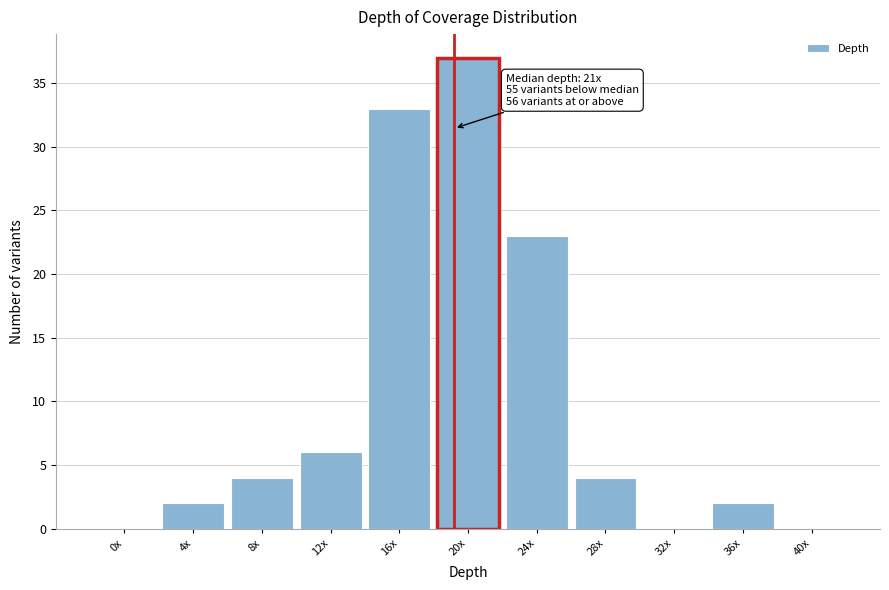

Reading left to right, list all the values displayed in this chart.

0x=0	4x=2	8x=4	12x=6	16x=33	20x=37	24x=23	28x=4	32x=0	36x=2	40x=0